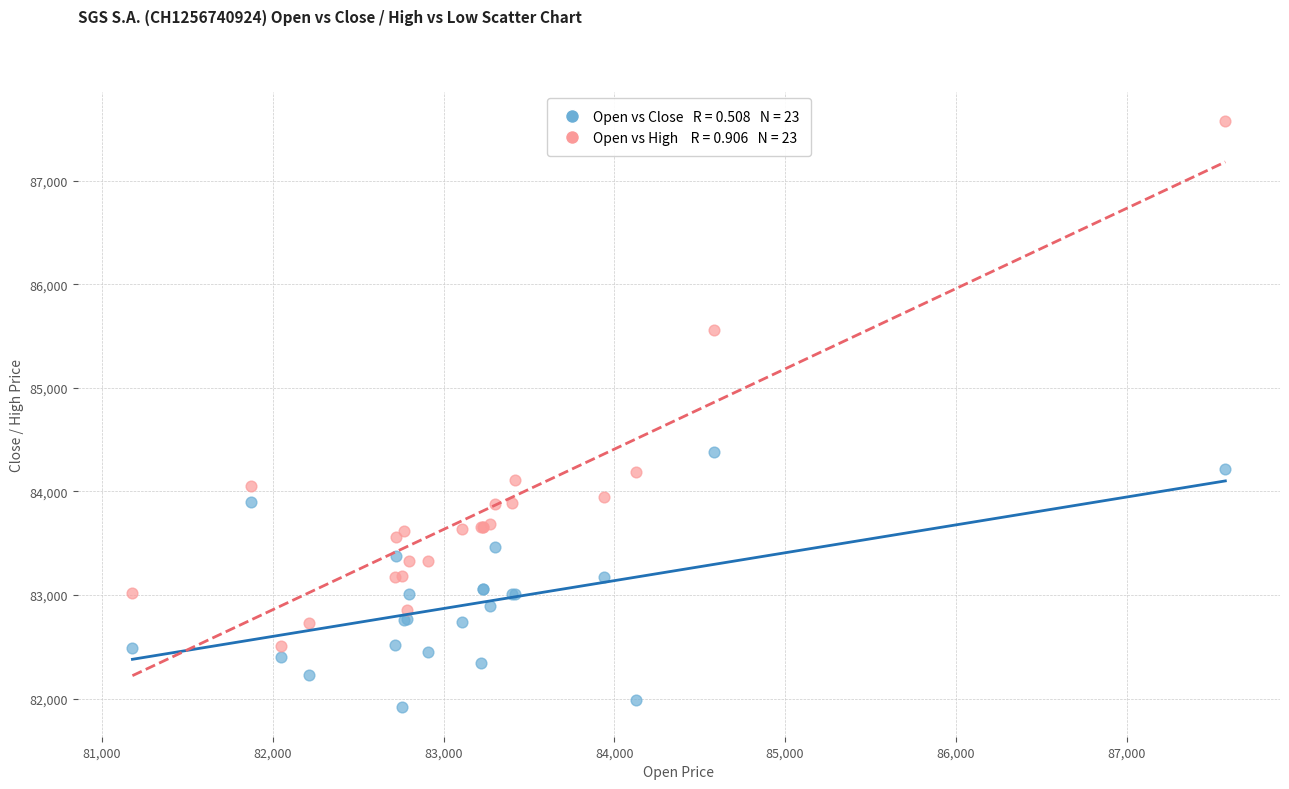

Across all series, what Y value is closest to 84746?

84377